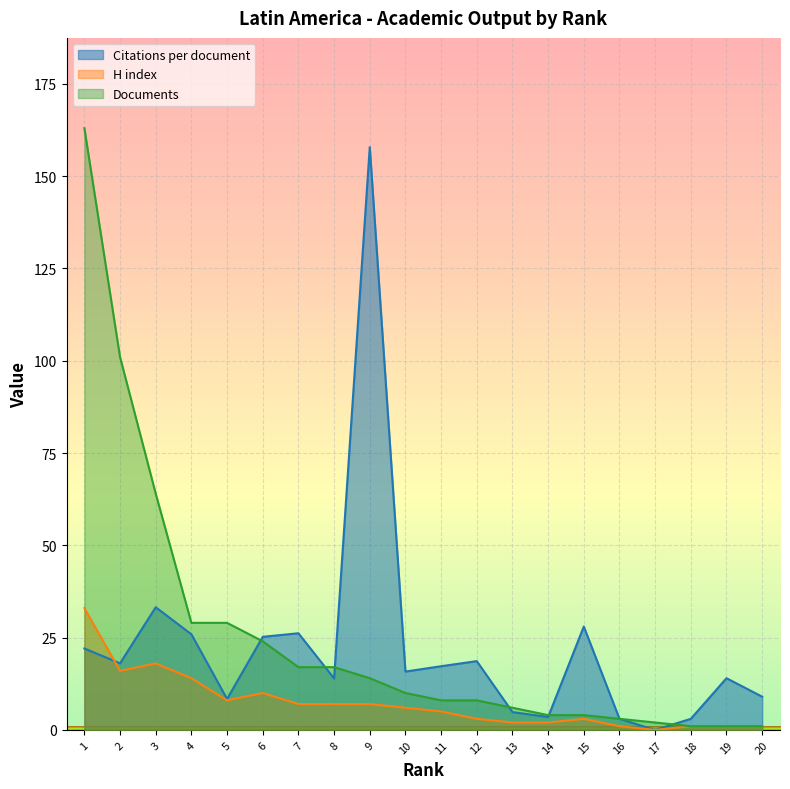

Which series has the largest range (max minus min)?

Documents